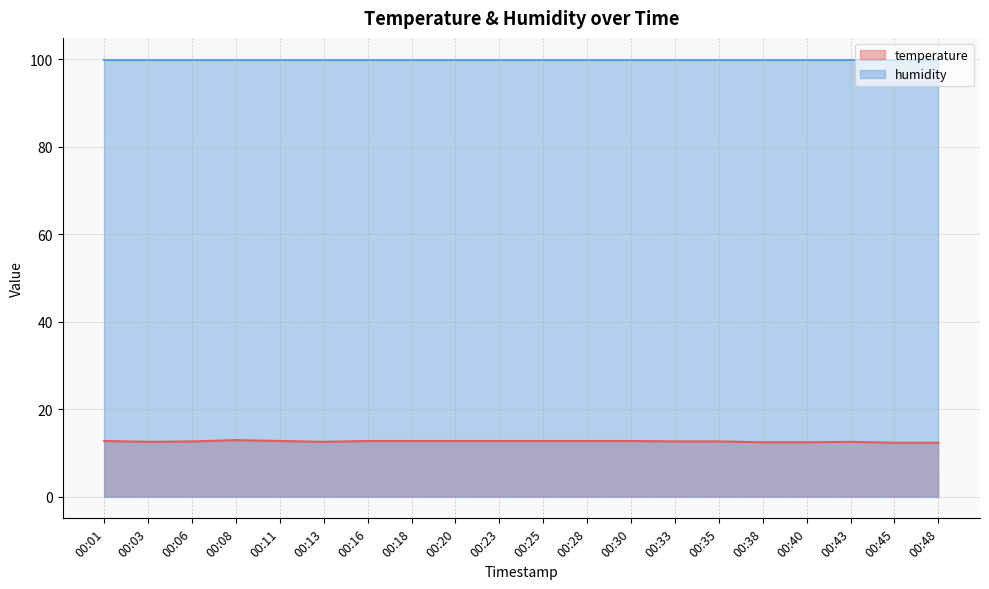

List the labels in order of value, largest first.

00:08, 00:01, 00:11, 00:16, 00:18, 00:20, 00:23, 00:25, 00:28, 00:30, 00:06, 00:33, 00:35, 00:03, 00:13, 00:43, 00:38, 00:40, 00:45, 00:48